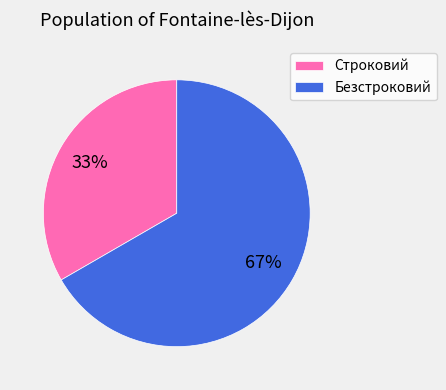

Combined, do Безстроковий and Строковий account for over 50%?

Yes